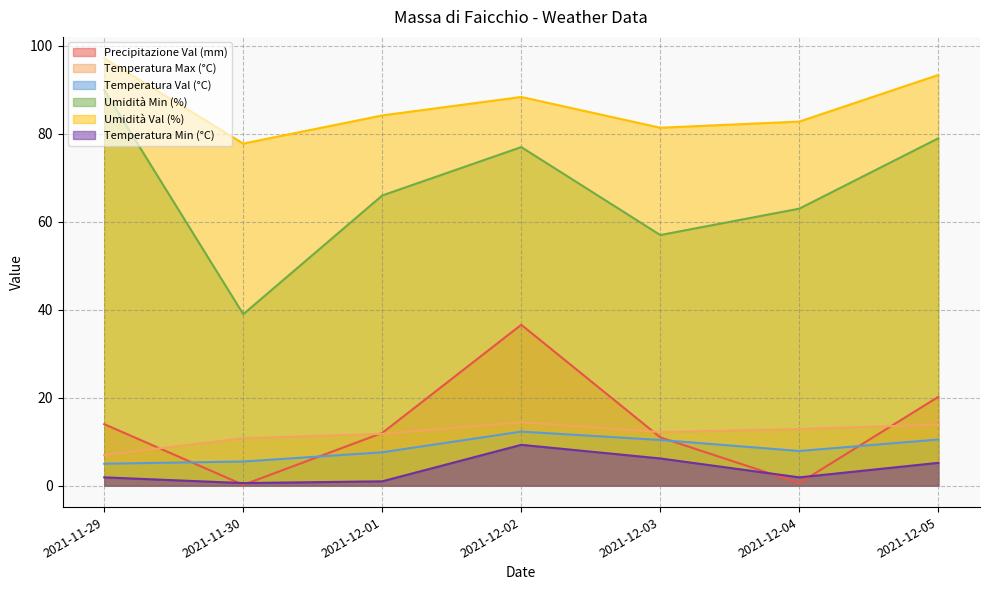

What is the approximate value of Precipitazione Val (mm) at 2021-12-05?

20.2